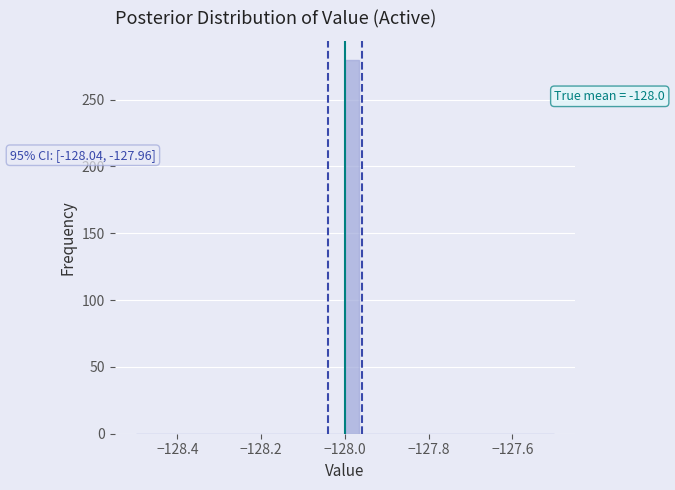

Read against the x-axis, roughly where is the centre of the tallest bar?

-127.98